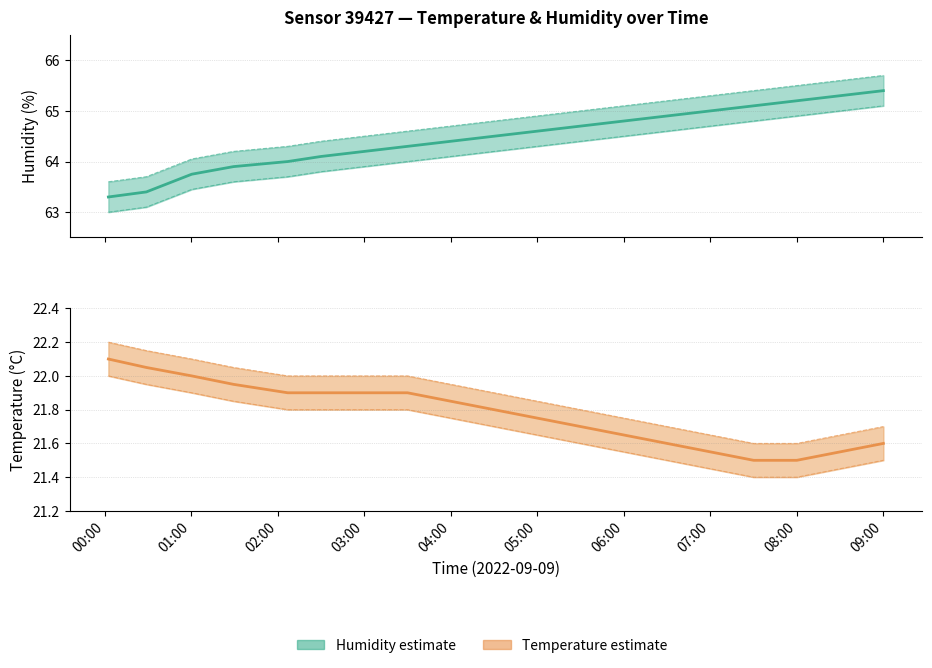

Does the chart have visible grid lines?

Yes